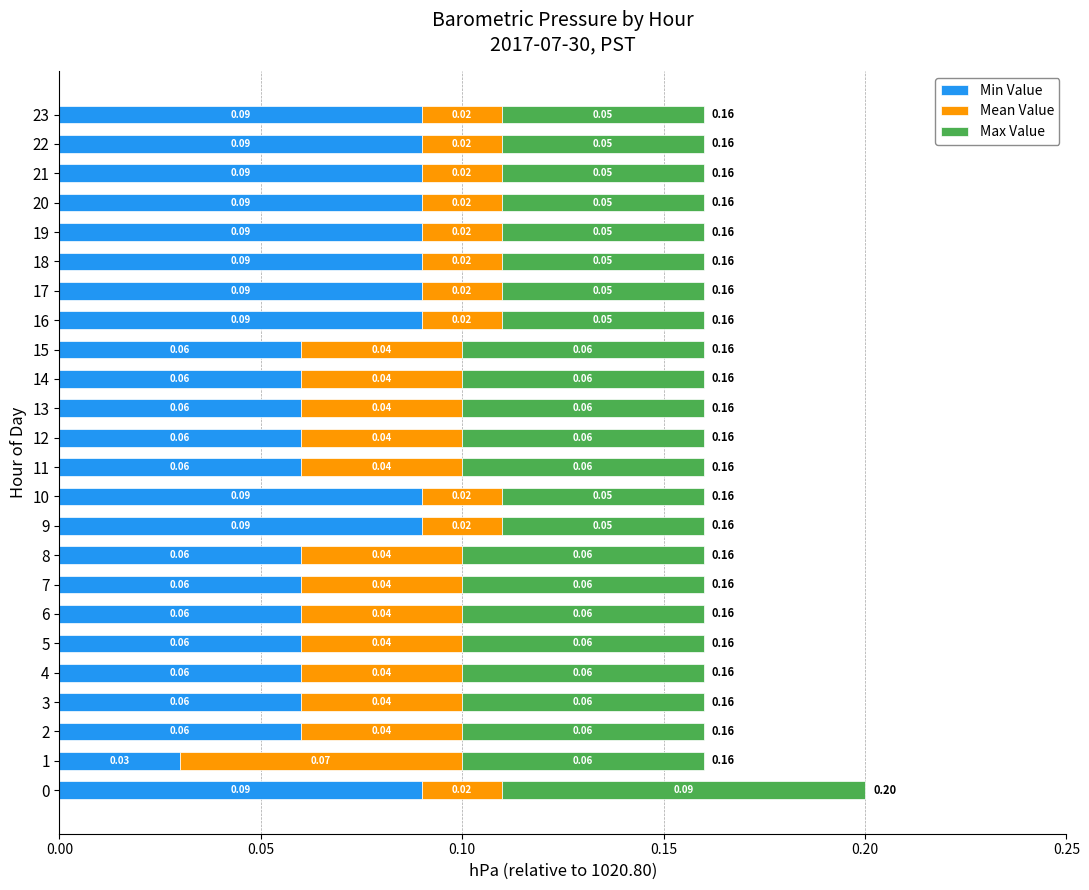

What are all the series names shown in the legend?

Min Value, Mean Value, Max Value